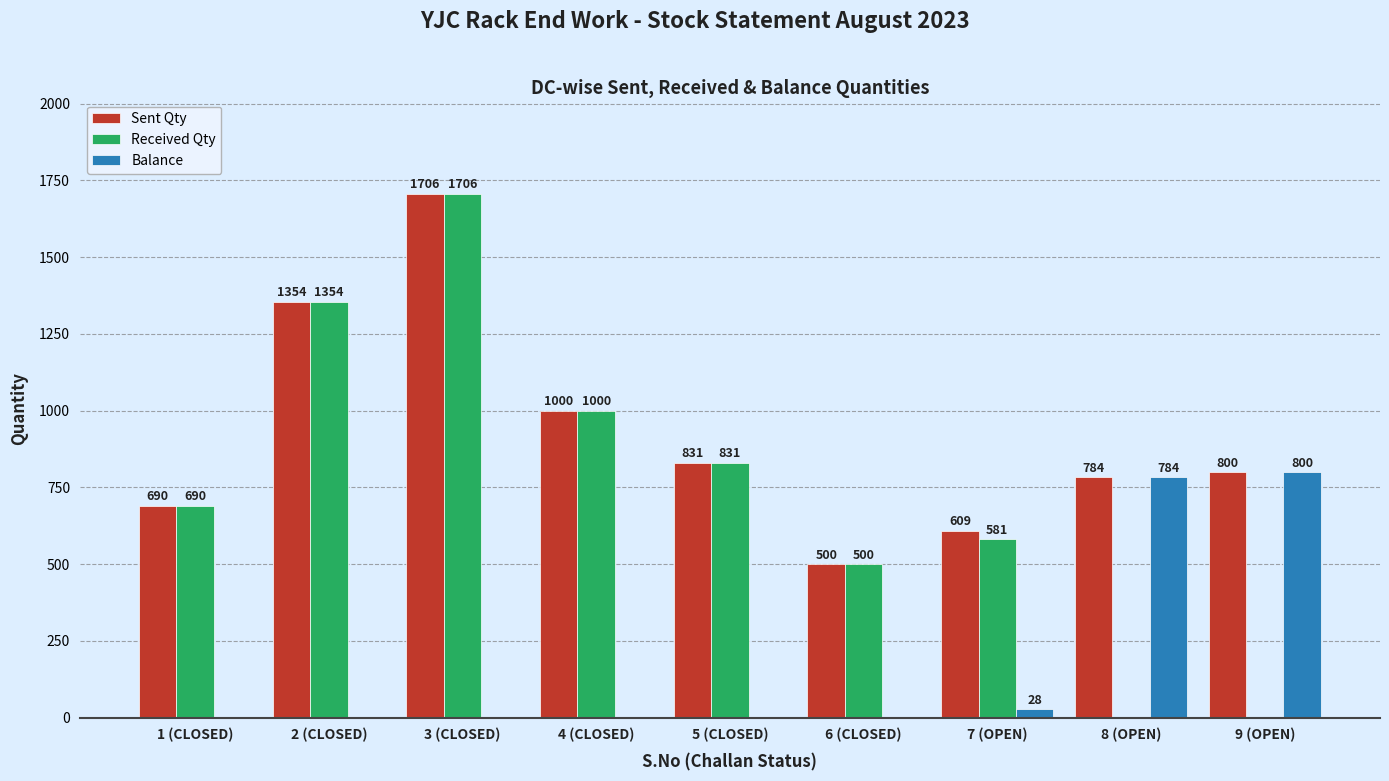

Between 5 (CLOSED) and 9 (OPEN), which series saw the biggest shift?

Received Qty